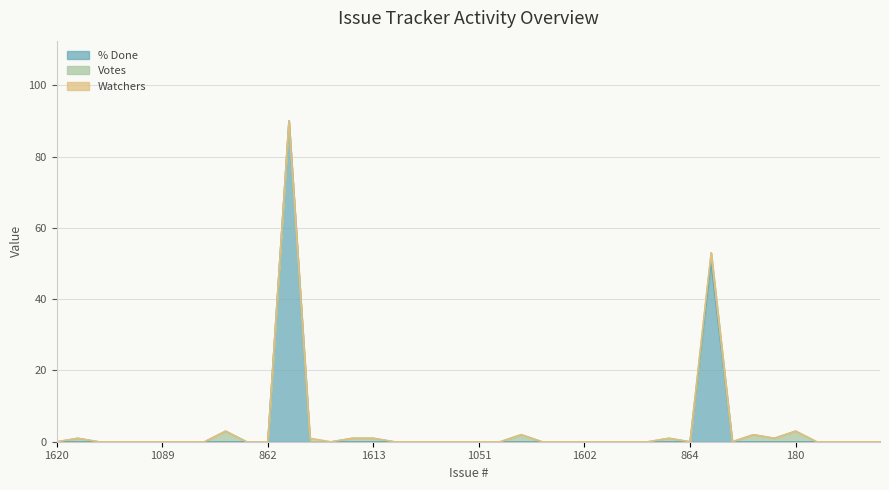

Between 1597 and 181, which series saw the biggest shift?

Votes